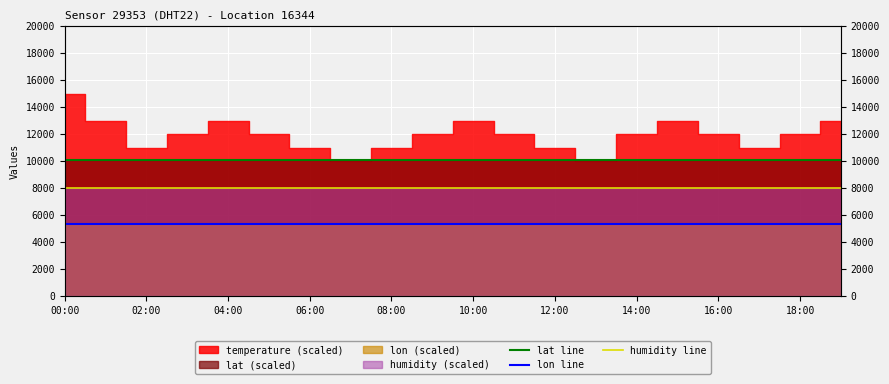

What is the value of the humidity line point at the 15th from the left?

8000.0